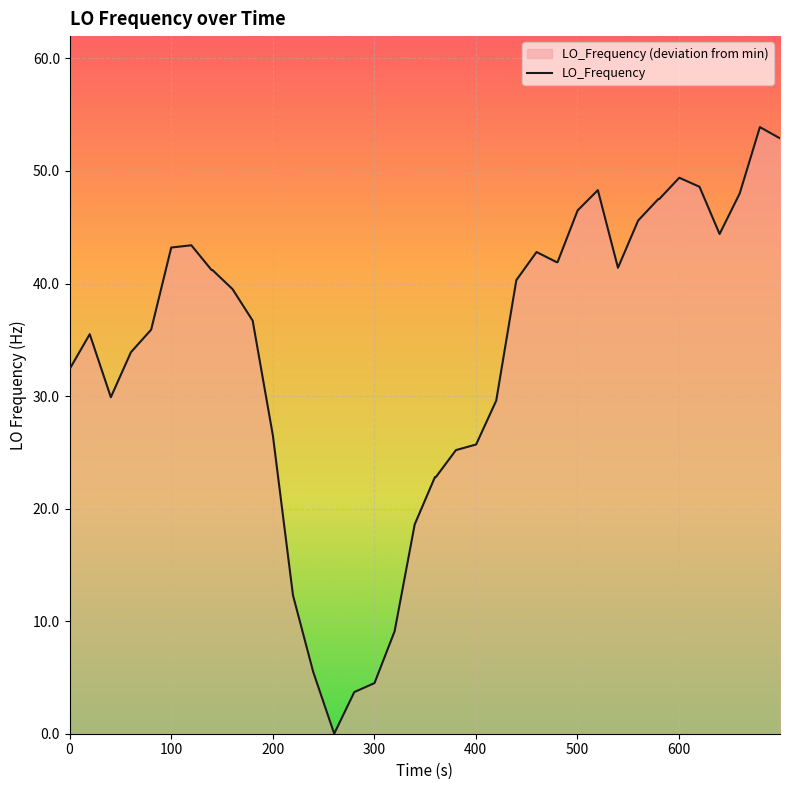

What is the greatest value displayed?

53.9